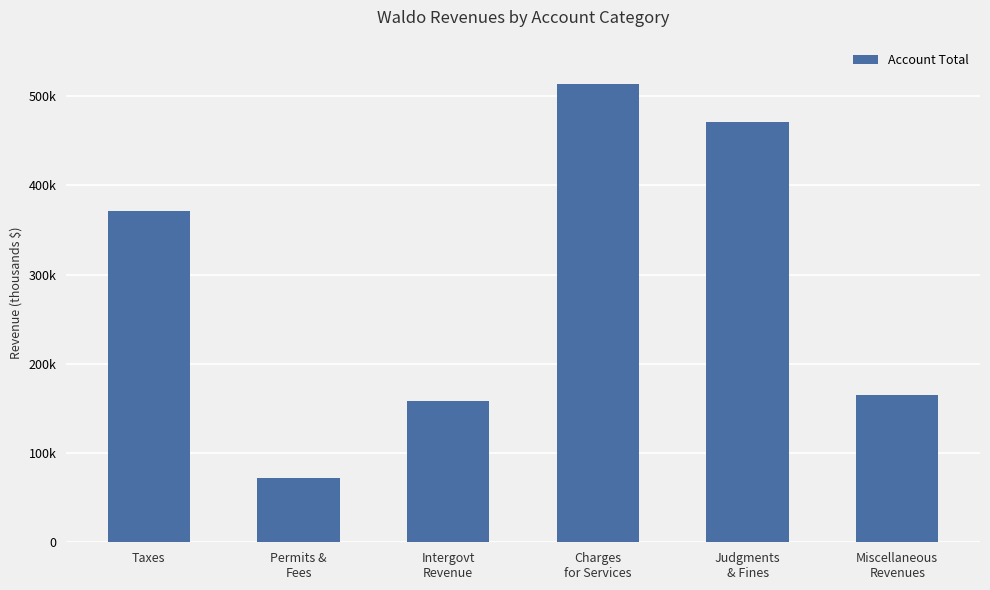

Where does the data first go above 371555?

Charges
for Services